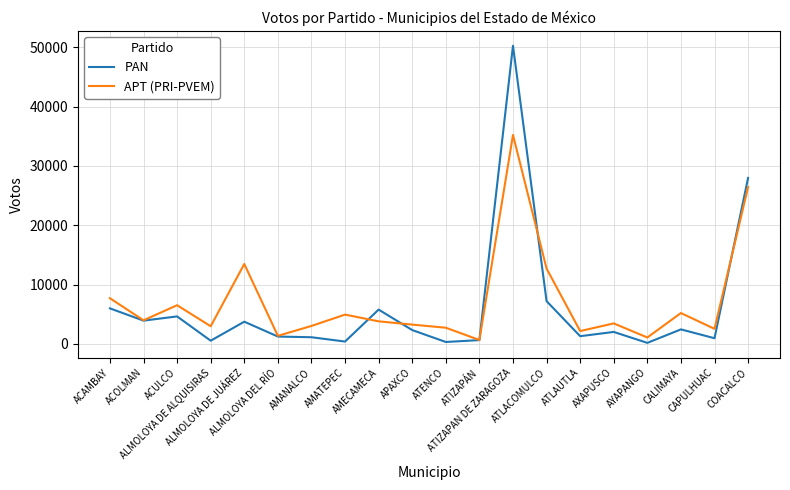

What position from the right is ALMOLOYA DE ALQUISIRAS?

17